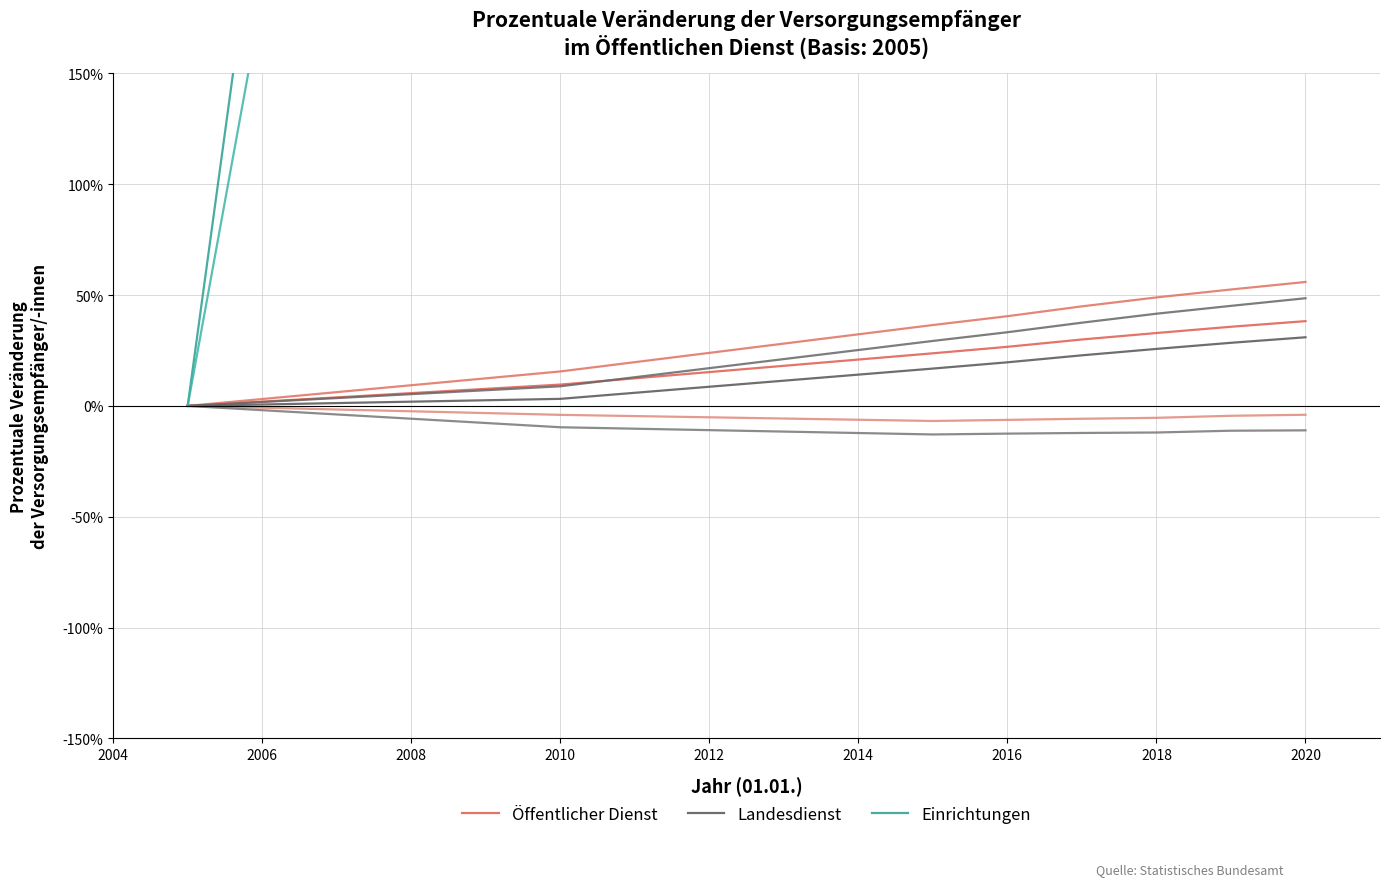

True or false: Einrichtungen and Öffentlicher Dienst cross at least once.

False